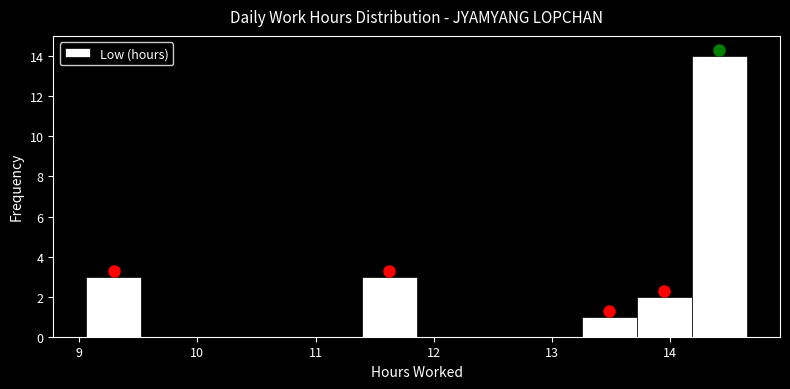

Over which range of the x-axis is the bar tallest?

14.2 to 14.7